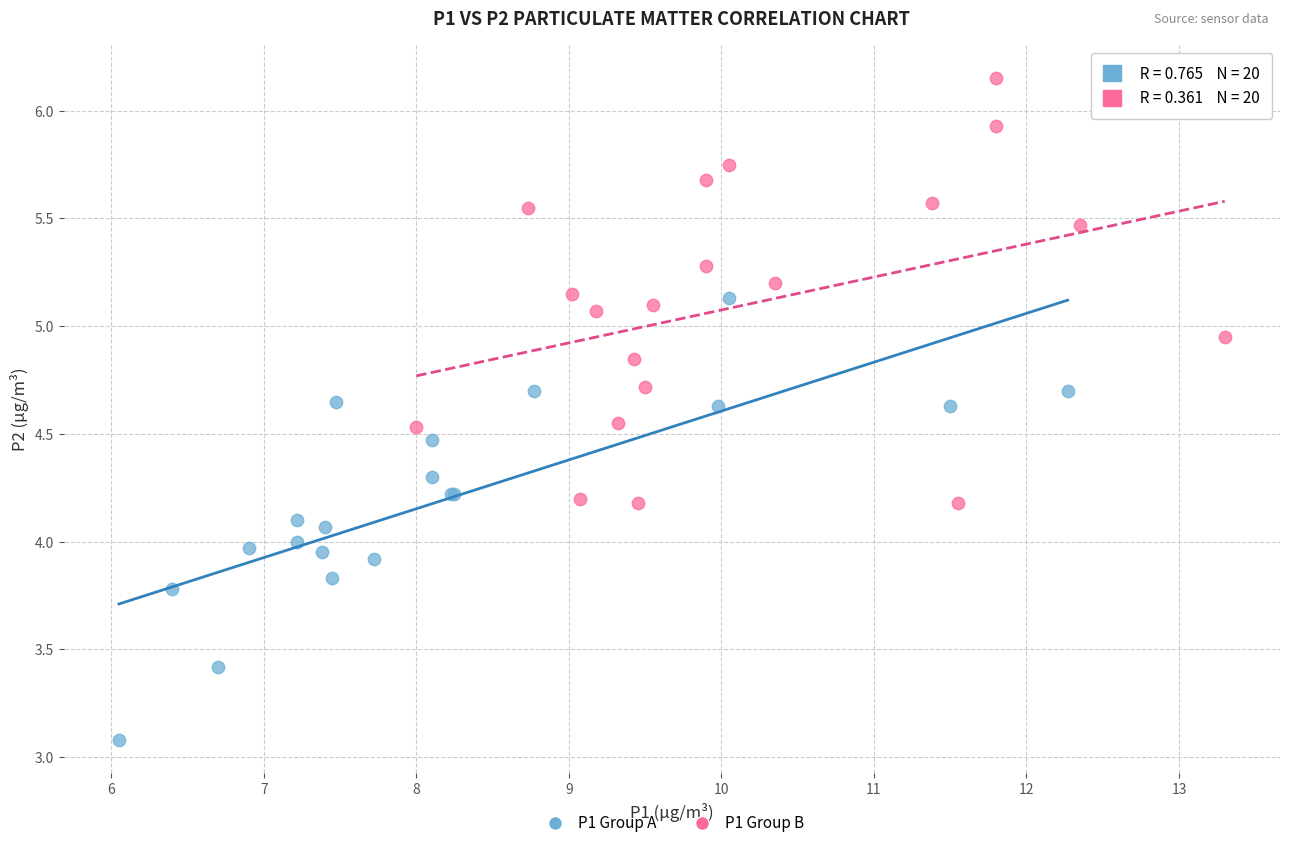

Which series contains the lowest Y value?

P1 Group A